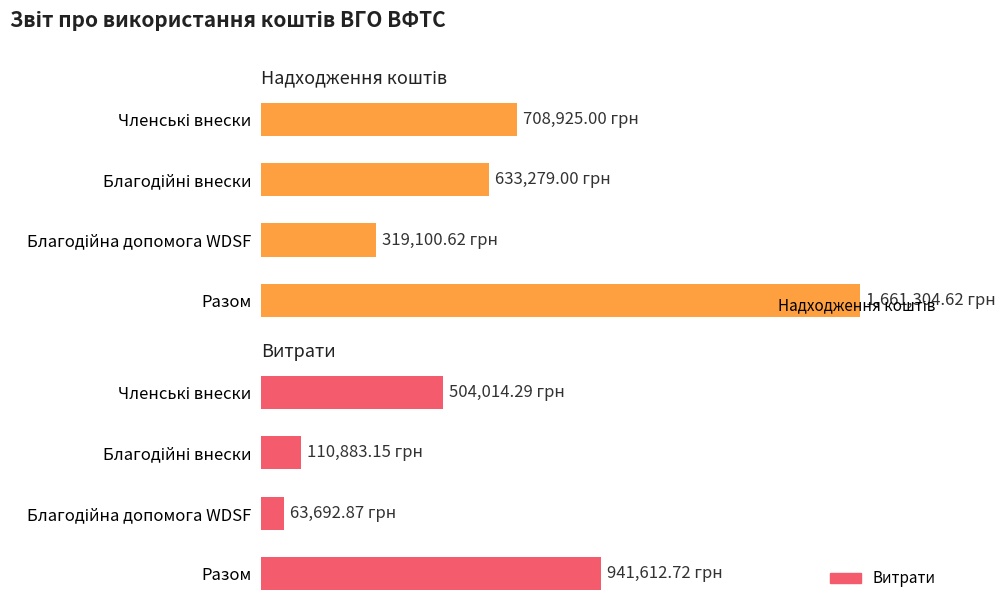

How many data points in Надходження коштів are above 708925?

1